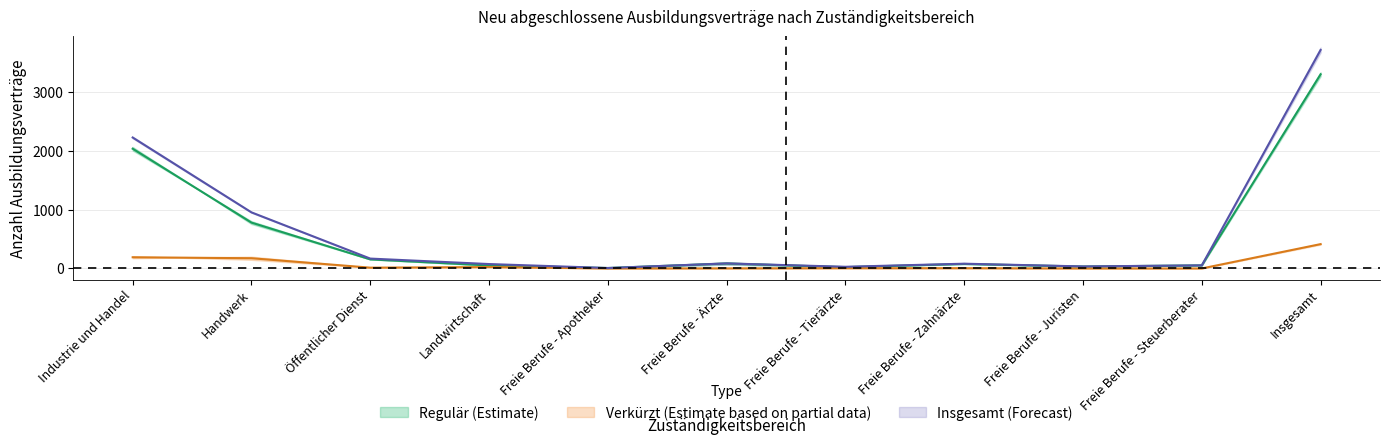

What is the lowest value of the Insgesamt 2019 series?

7.5